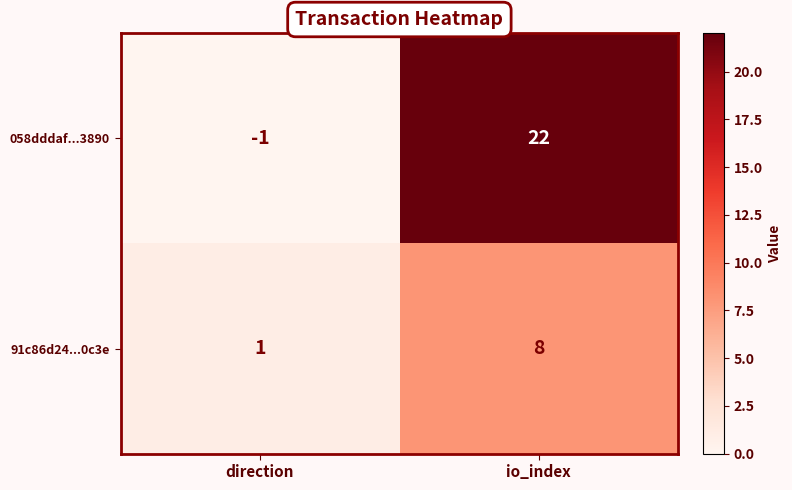

What value does the 058dddaf...3890 series have at io_index, to the nearest 5?

20